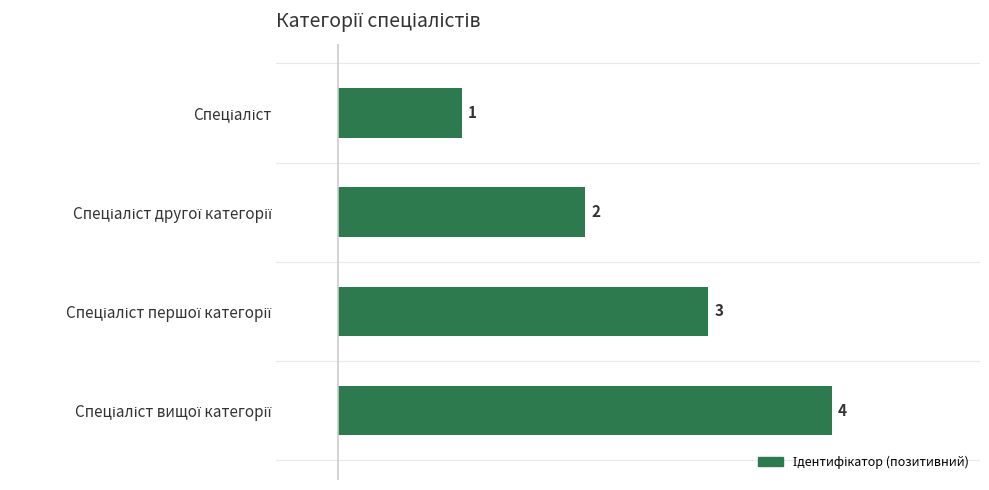

Count the values in the range 2 to 4.

3